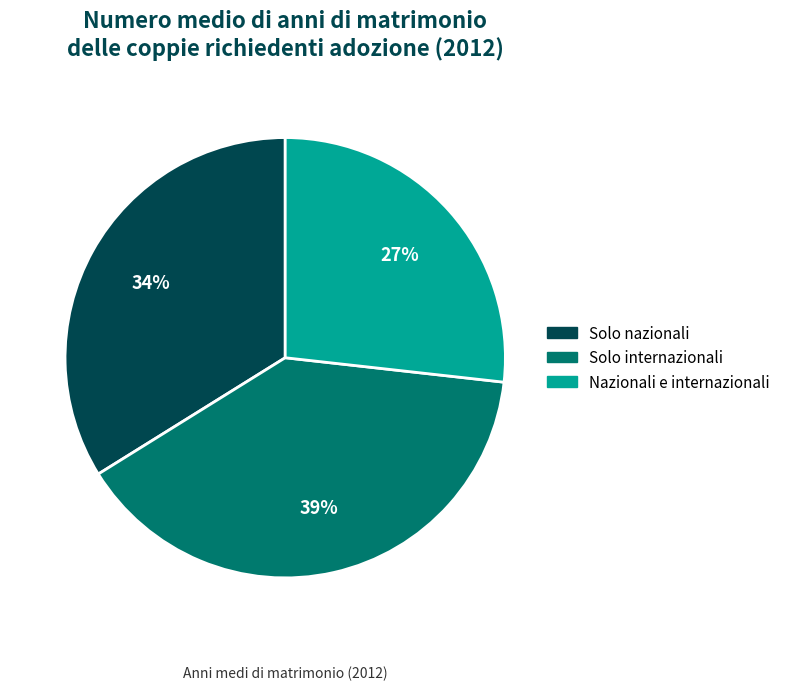

Rank the categories by value from highest to lowest.

Solo internazionali, Solo nazionali, Nazionali e internazionali